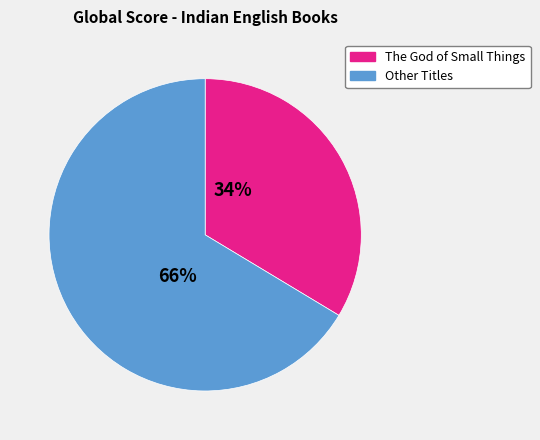

Is there a majority slice in this chart?

Yes